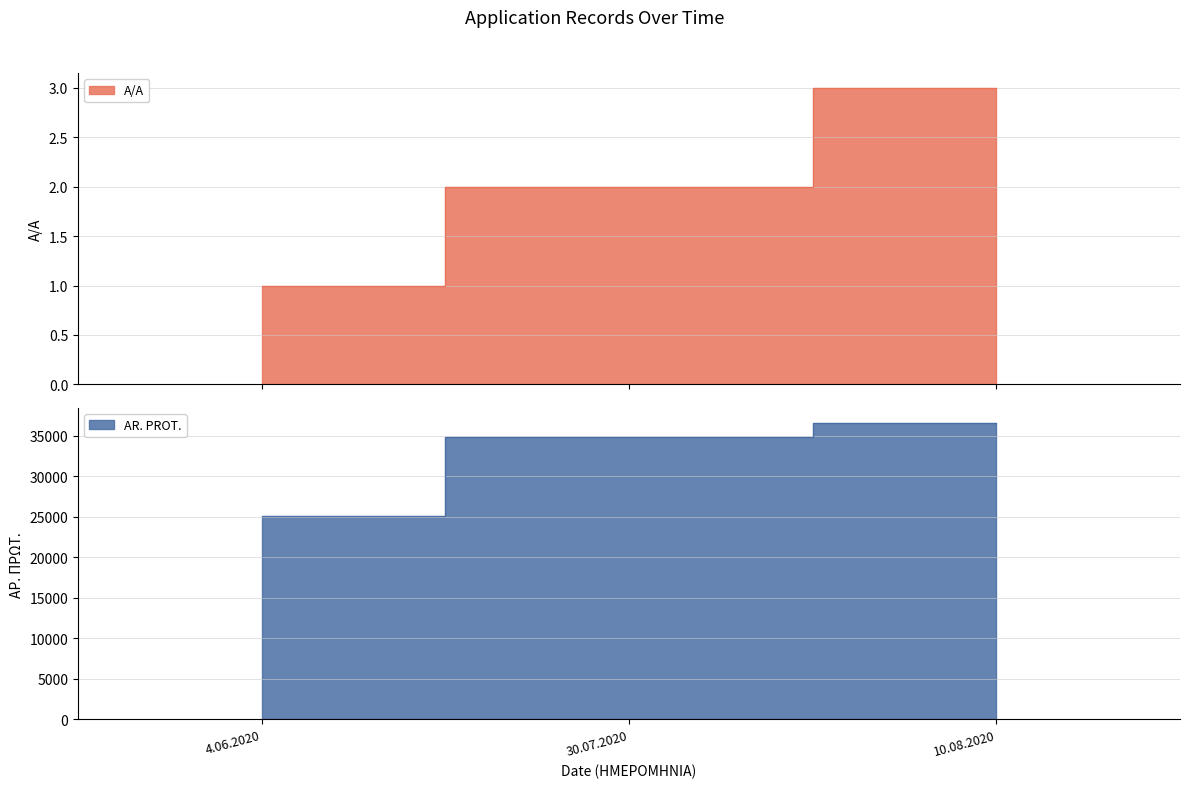

What is the maximum value shown in the chart?

36582